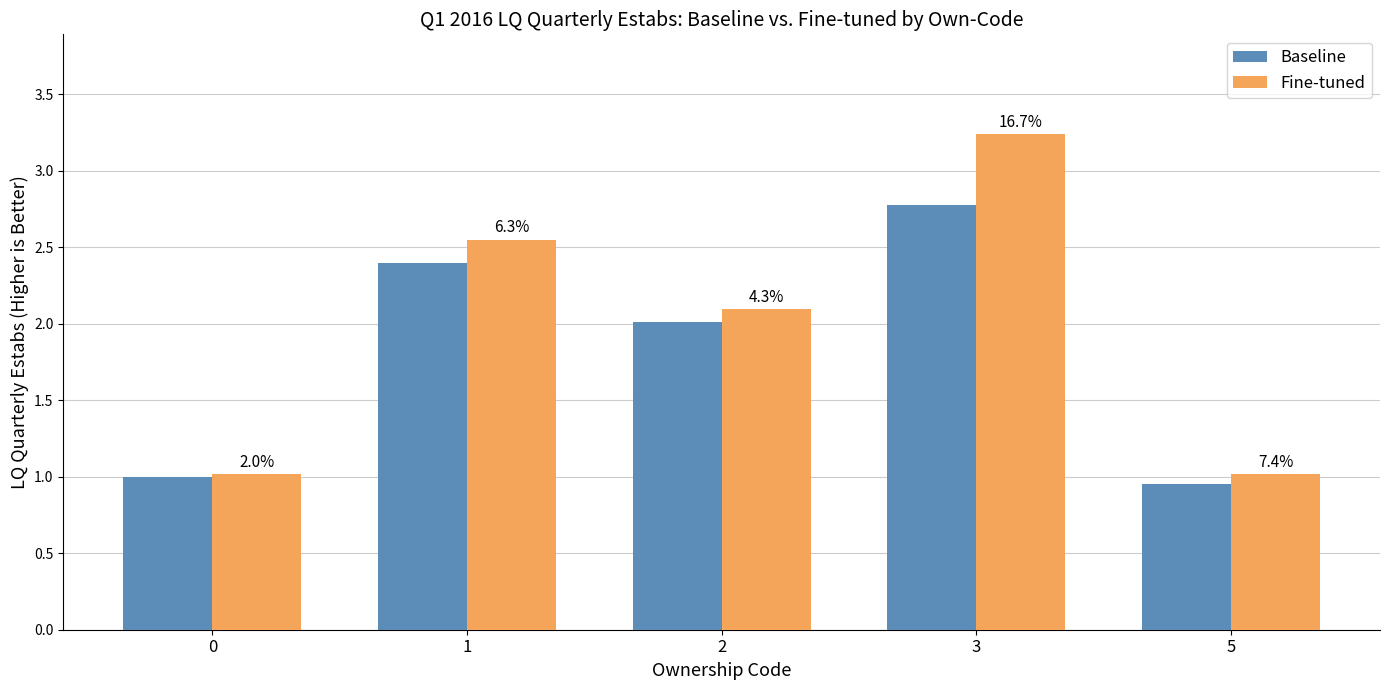

How many bars are there in each group?

2